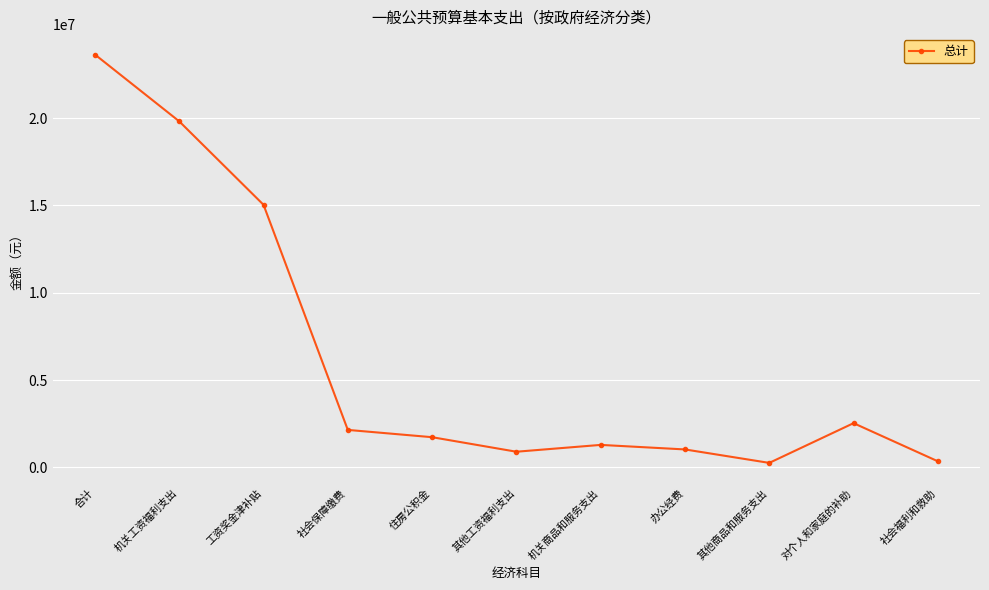

The value at 社会福利和救助 is 351285. True or false?

True